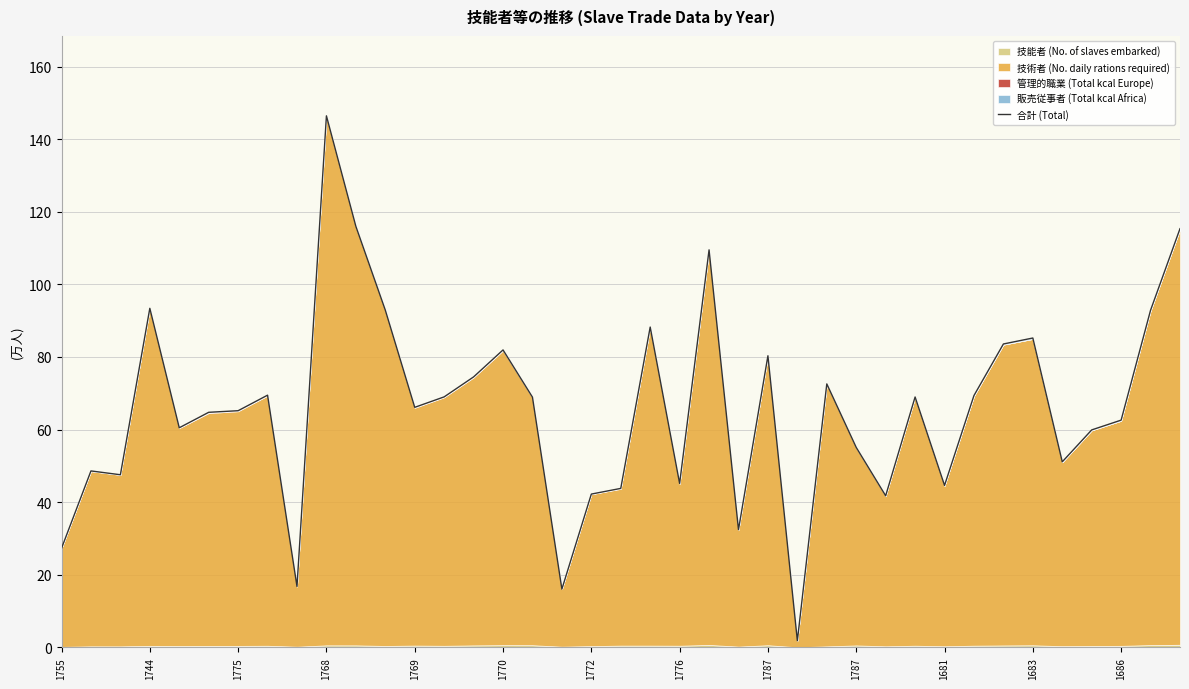

What is the smallest value displayed?

1.8